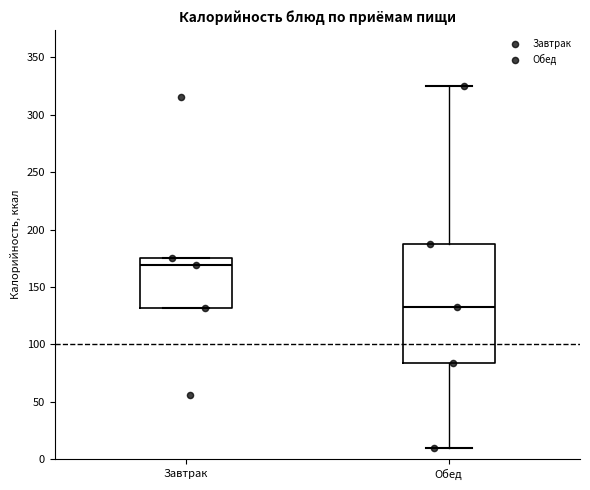

Reading left to right, read every box against the y-axis: the position of its median line, the range the box covers, and the ends of its whiskers. The values are not printed on the chart, so give them approximately, as read against the axis.

Завтрак: median 170, box 130 to 175, whiskers 130 to 175
Обед: median 135, box 85 to 190, whiskers 10 to 325